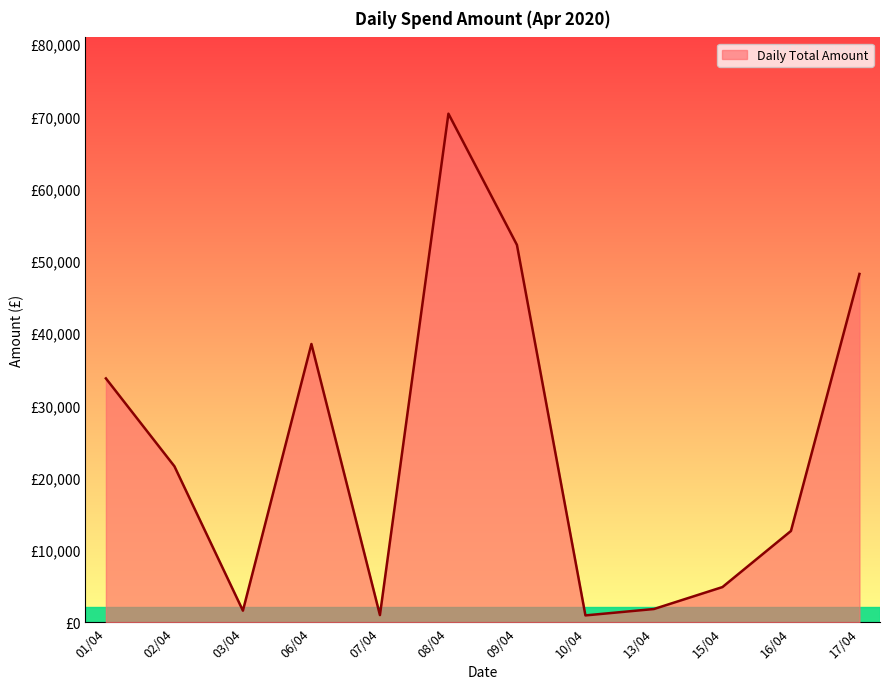

Reading left to right, transcribe all the data shown in this chart.

01/04=33735.1	02/04=21574.2	03/04=1588.6	06/04=38498.4	07/04=978.0	08/04=70377.1	09/04=52214.5	10/04=932.0	13/04=1817.2	15/04=4854.0	16/04=12619.1	17/04=48194.8